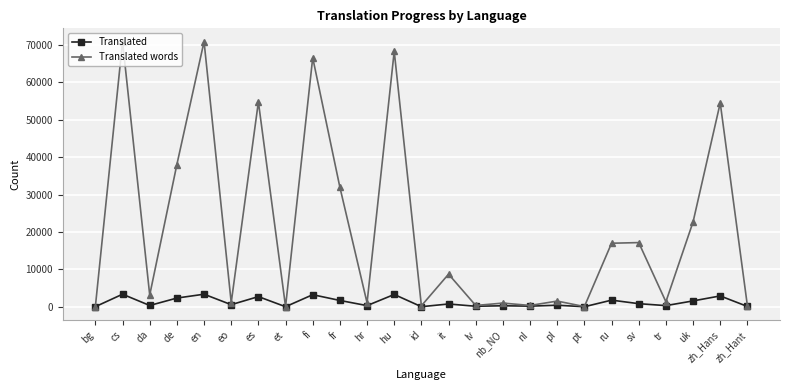

What is the maximum value shown in the chart?

70879